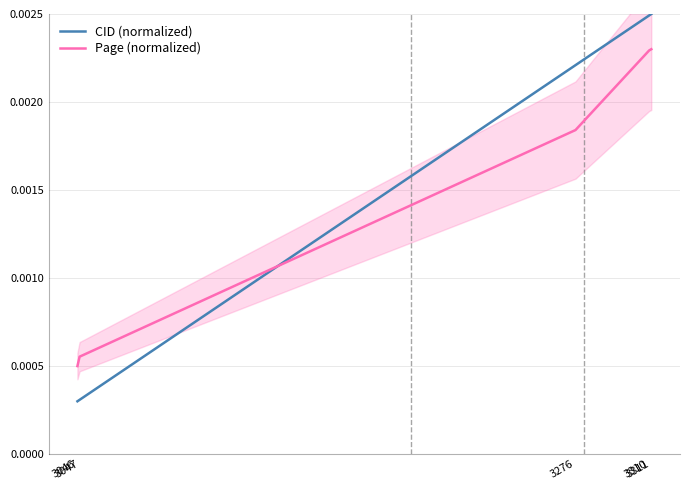

At which category is the sum across all series the highest?

3311